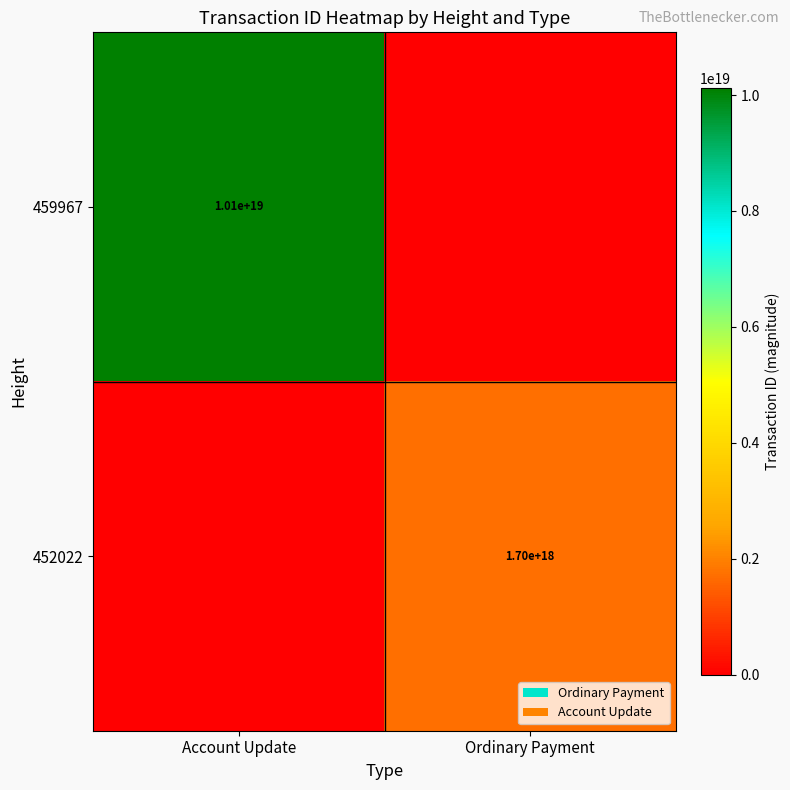

Is it true that 459967 equals 10100000000000000000 at Account Update?

True